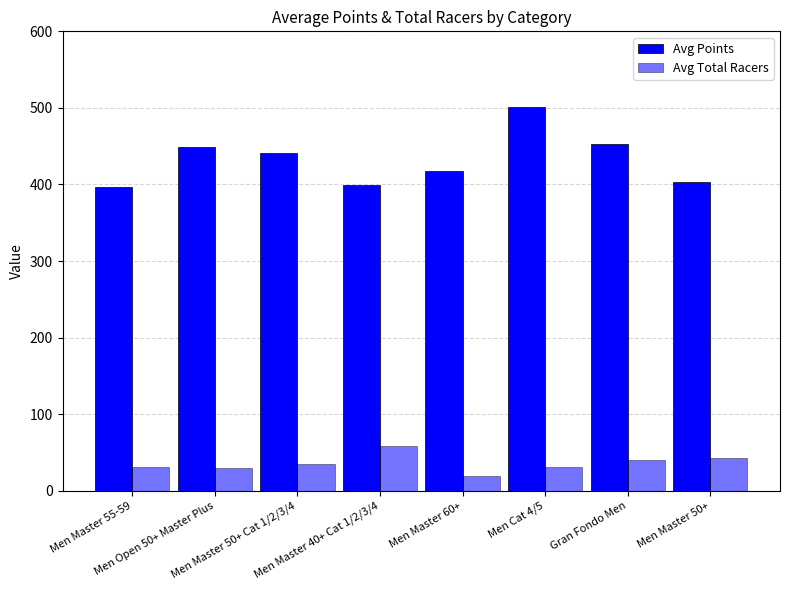

Count the number of data series in this chart.

2